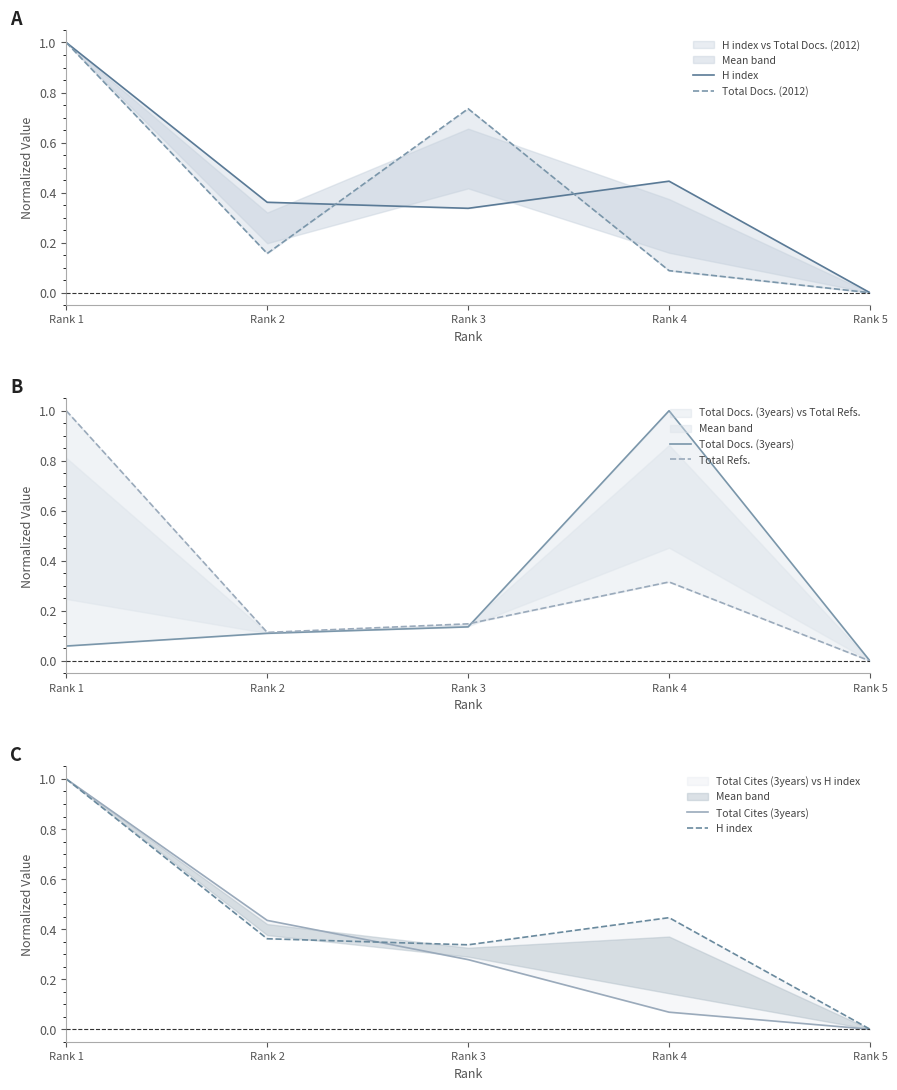

Is the value of Total Docs. (3years) at Rank 2 greater than the value of H index at Rank 5?

Yes